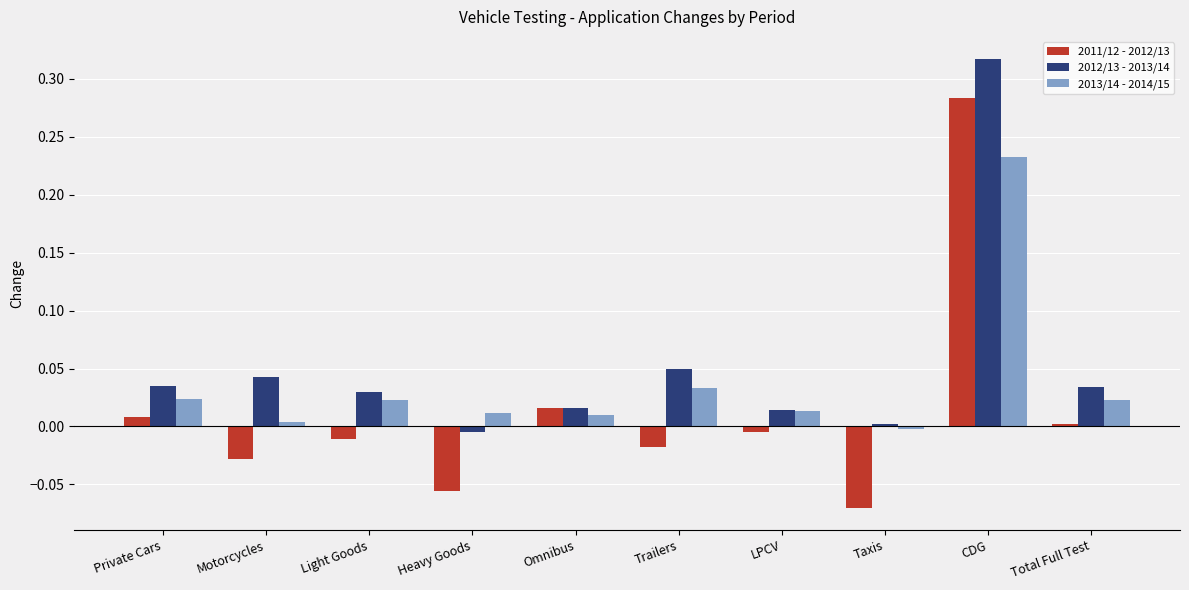

What is the label of the 7th bar from the right?

Heavy Goods